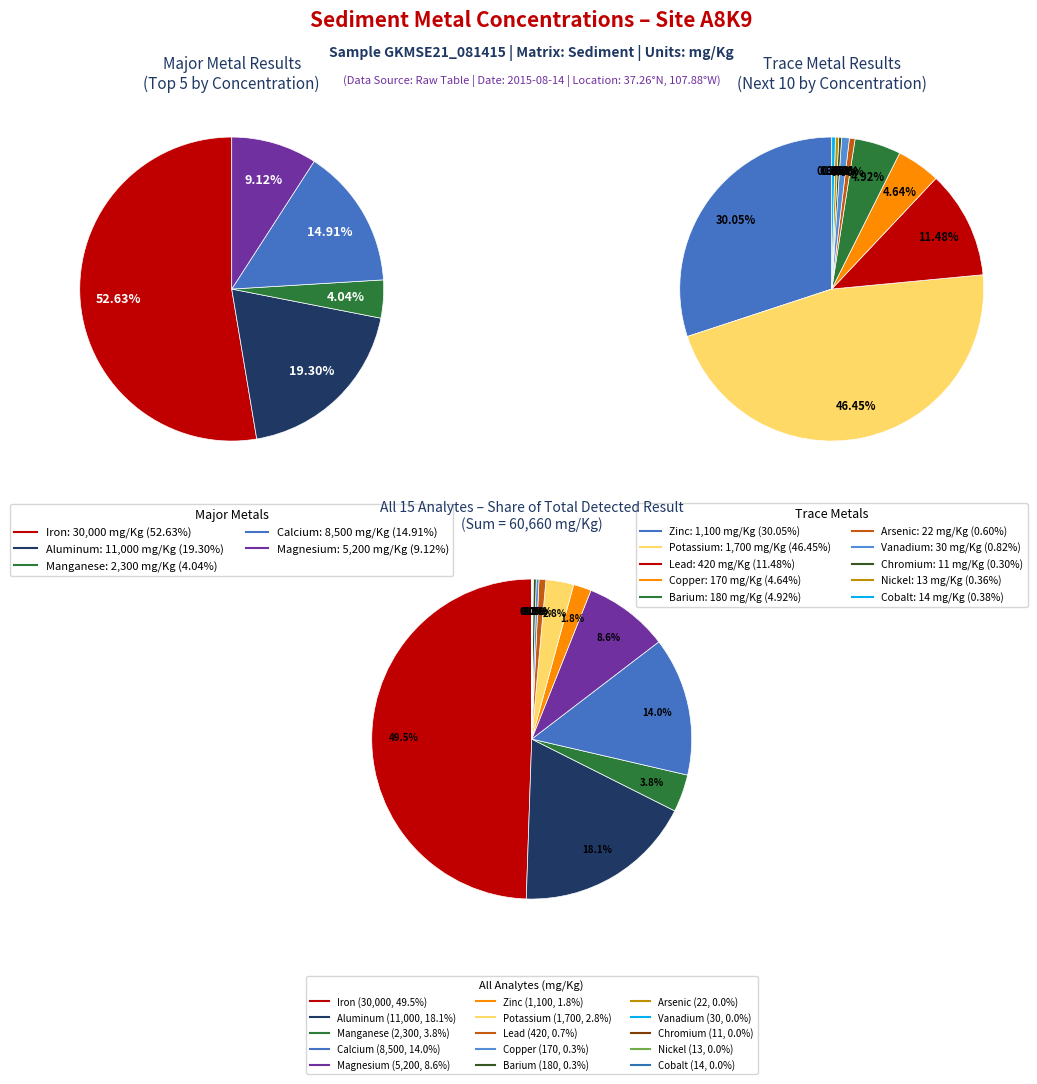

Does any single category account for the majority?

No